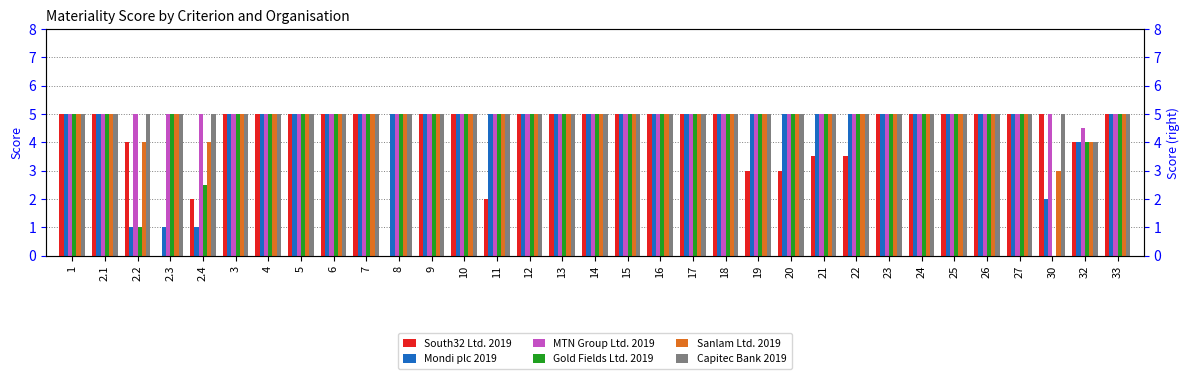

What is the label of the 1st bar from the right?

33